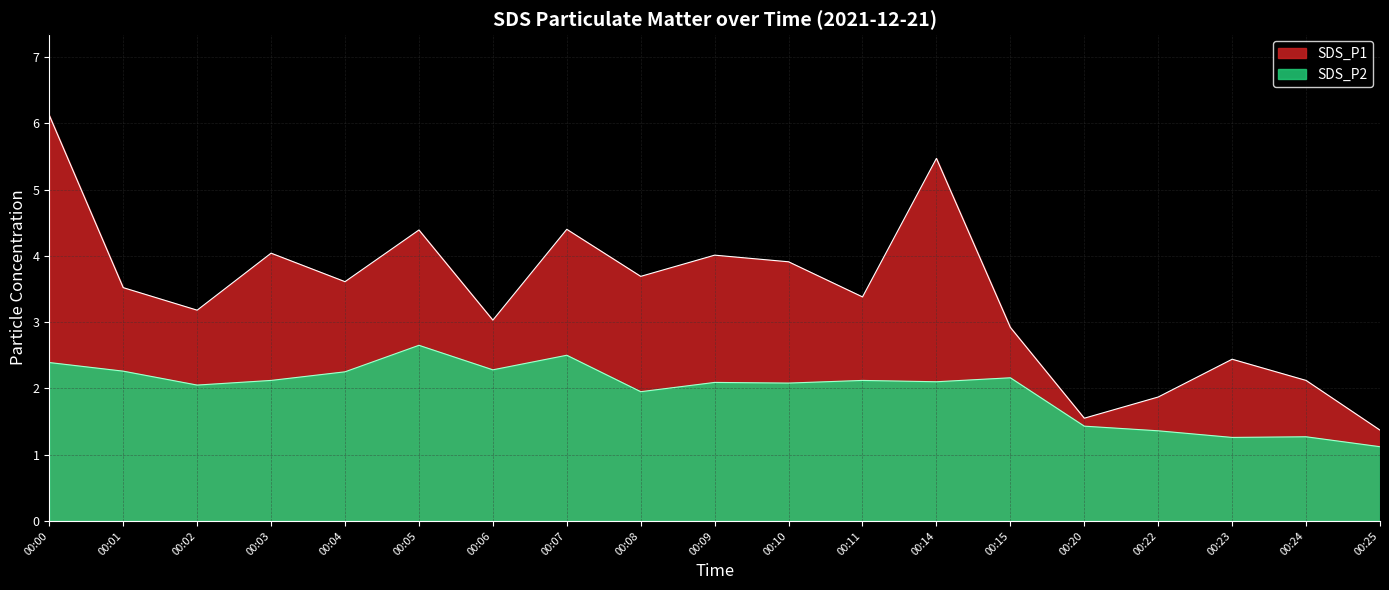

What is the difference between the second highest and second lowest values in the SDS_P2 series?

1.2